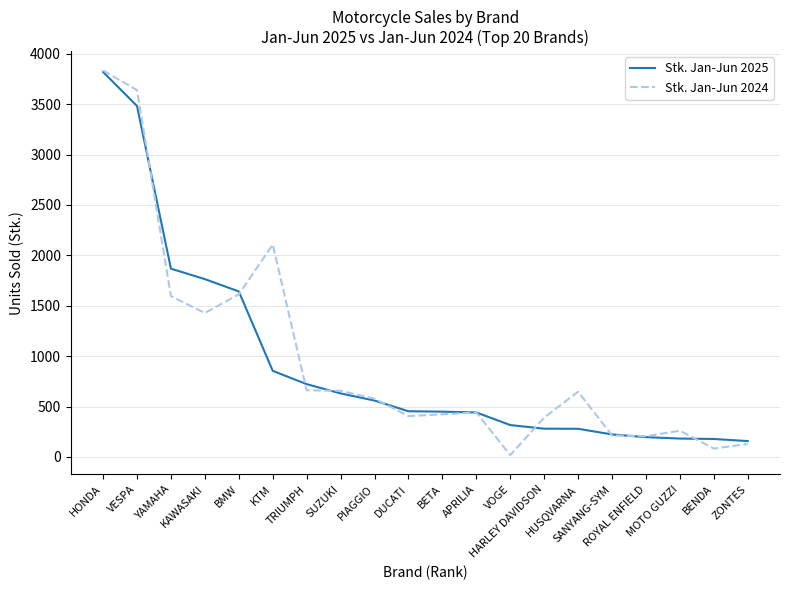

Which series has the largest total across all categories?

Stk. Jan-Jun 2024